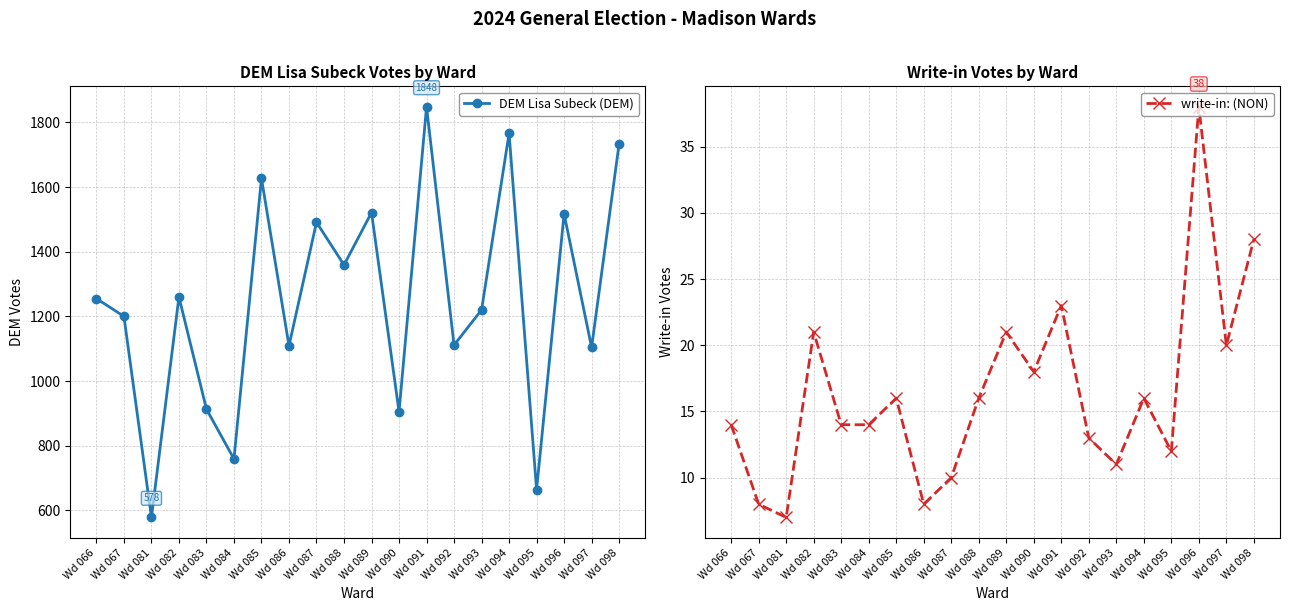

The DEM Lisa Subeck (DEM) series shows 1359 at Wd 088. True or false?

True